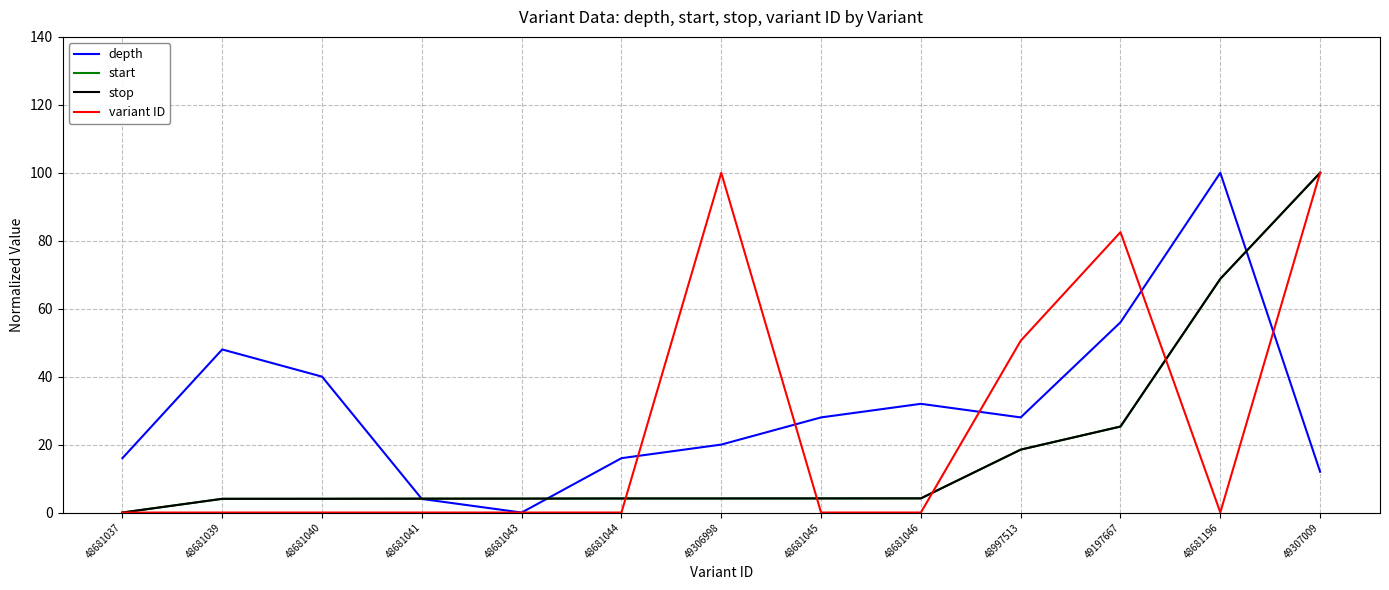

Which series changed the most between 48681037 and 49306998?

variant ID